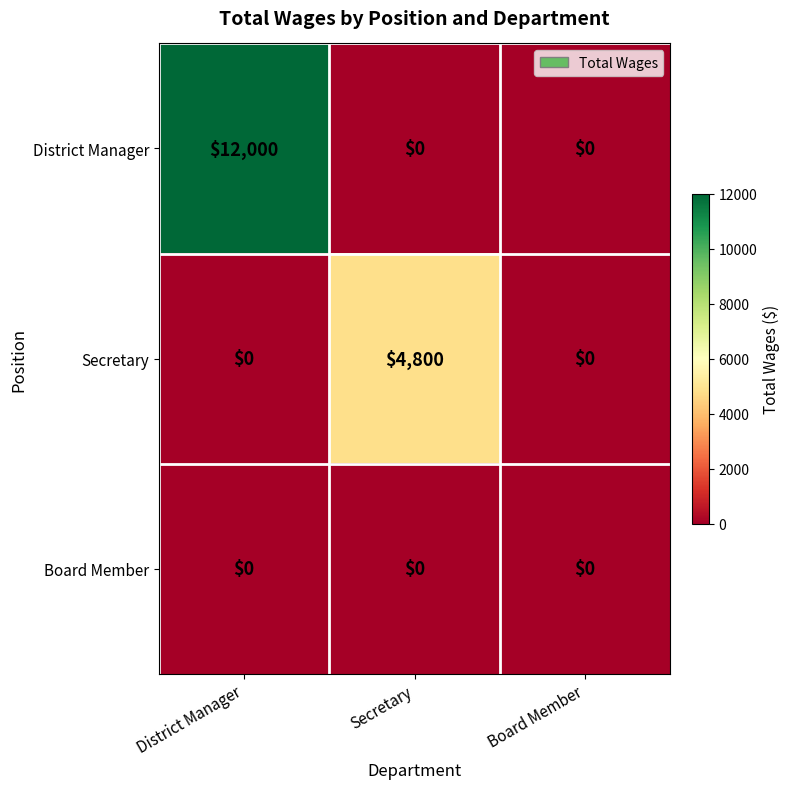

Which series has the largest range (max minus min)?

District Manager